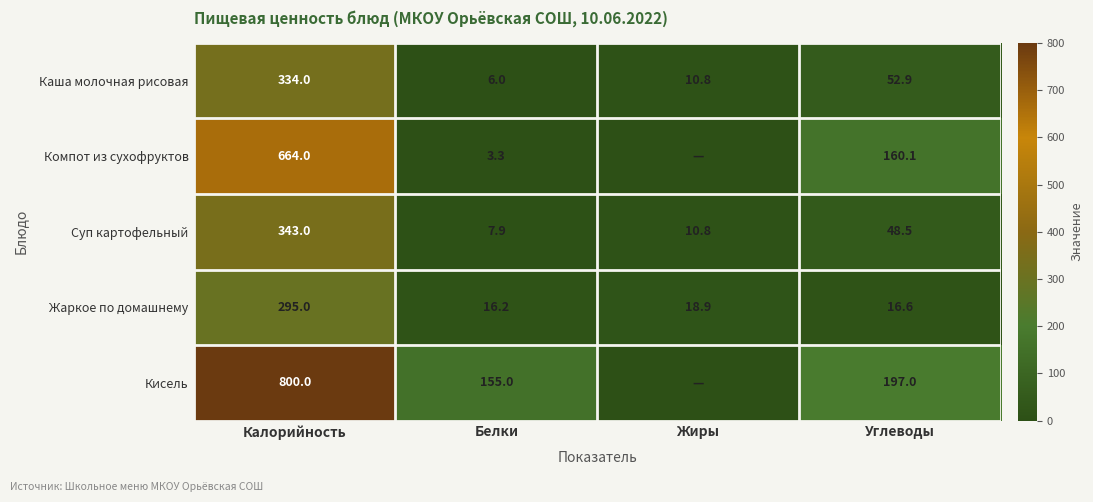

What is the spread (max minus min) of values at Белки?

151.7